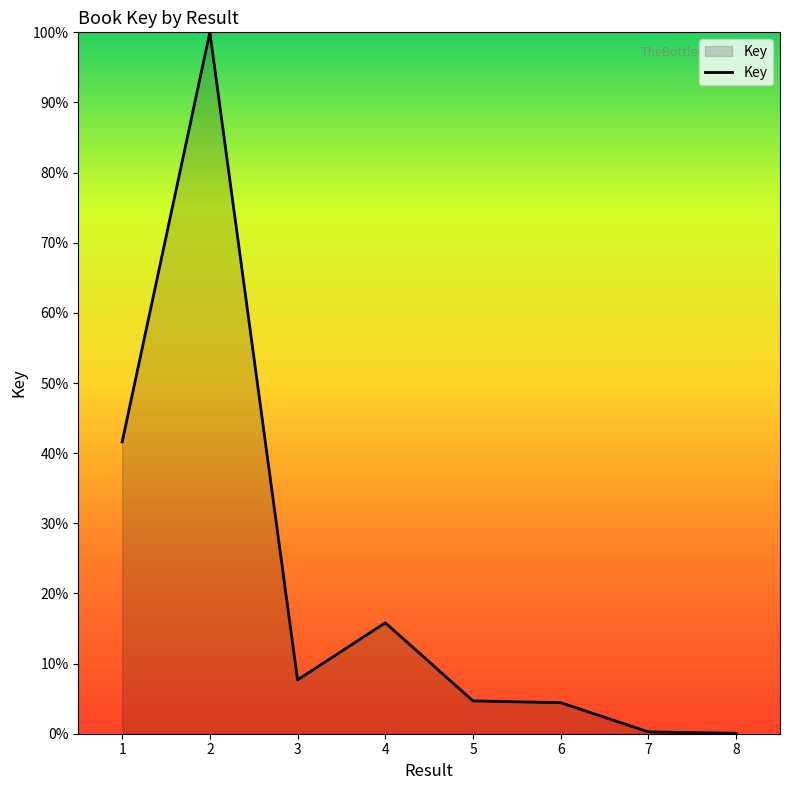

Is it true that the value at 7 is 0.3?

True